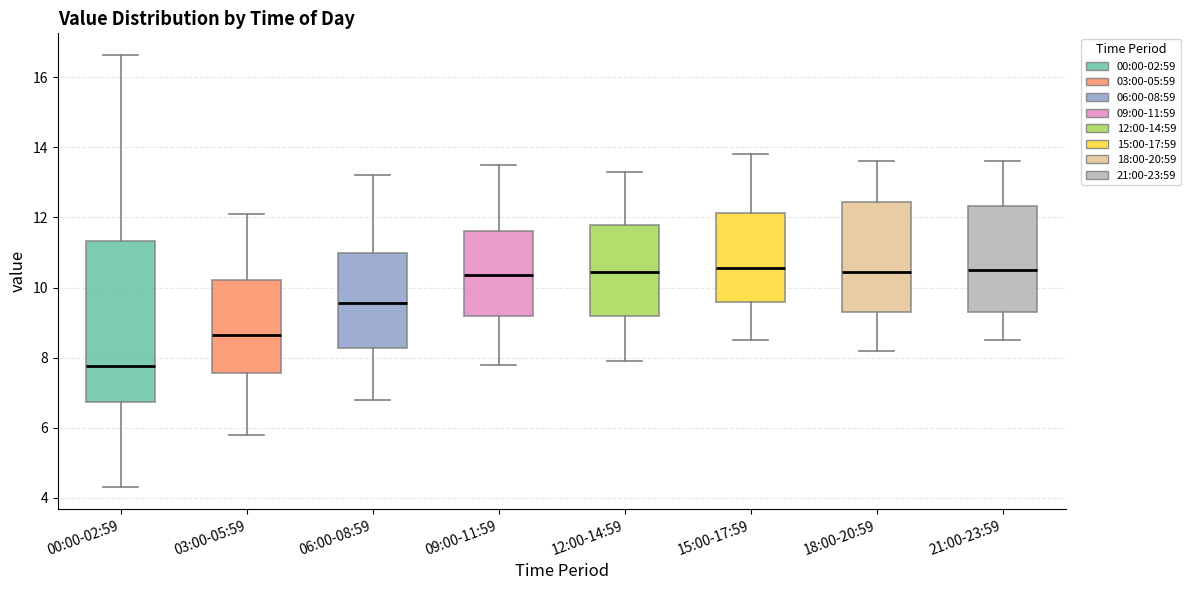

Reading left to right, read every box against the y-axis: the position of its median line, the range the box covers, and the ends of its whiskers. The values are not printed on the chart, so give them approximately, as read against the axis.

00:00-02:59: median 7.8, box 6.8 to 11.4, whiskers 4.4 to 16.6
03:00-05:59: median 8.6, box 7.6 to 10.2, whiskers 5.8 to 12.2
06:00-08:59: median 9.6, box 8.2 to 11.0, whiskers 6.8 to 13.2
09:00-11:59: median 10.4, box 9.2 to 11.6, whiskers 7.8 to 13.6
12:00-14:59: median 10.4, box 9.2 to 11.8, whiskers 8.0 to 13.4
15:00-17:59: median 10.6, box 9.6 to 12.2, whiskers 8.6 to 13.8
18:00-20:59: median 10.4, box 9.4 to 12.4, whiskers 8.2 to 13.6
21:00-23:59: median 10.6, box 9.4 to 12.4, whiskers 8.6 to 13.6